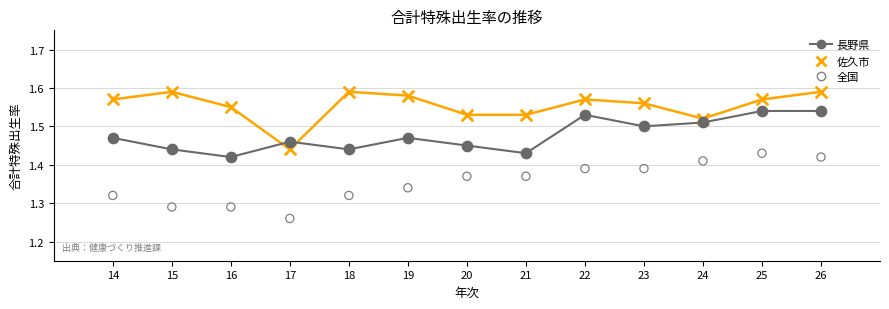

Which series reaches the maximum Y coordinate?

佐久市